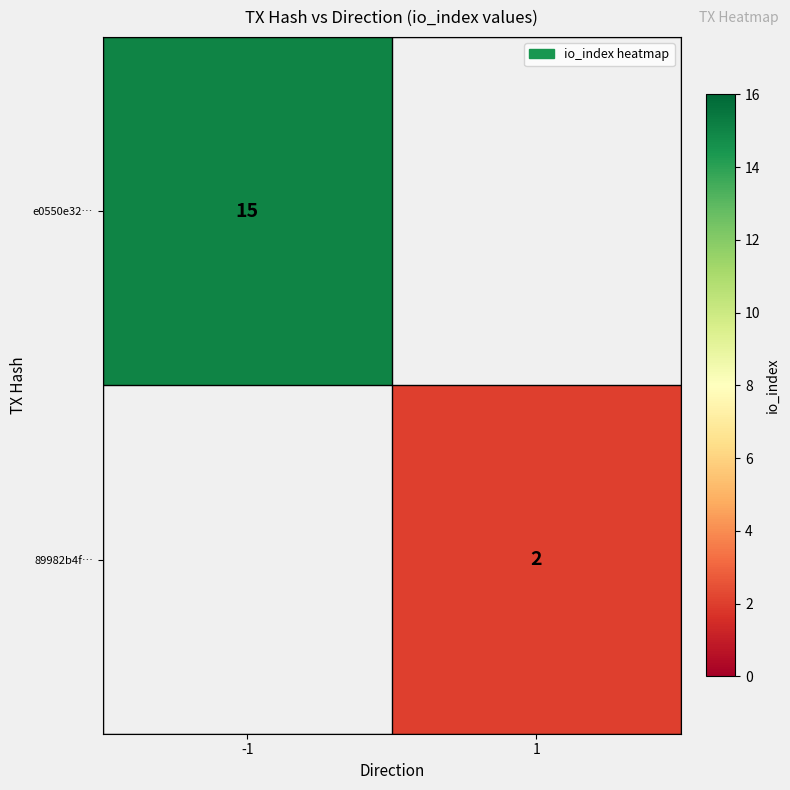

Is the value of 89982b4f… at 1 greater than the value of e0550e32… at -1?

No